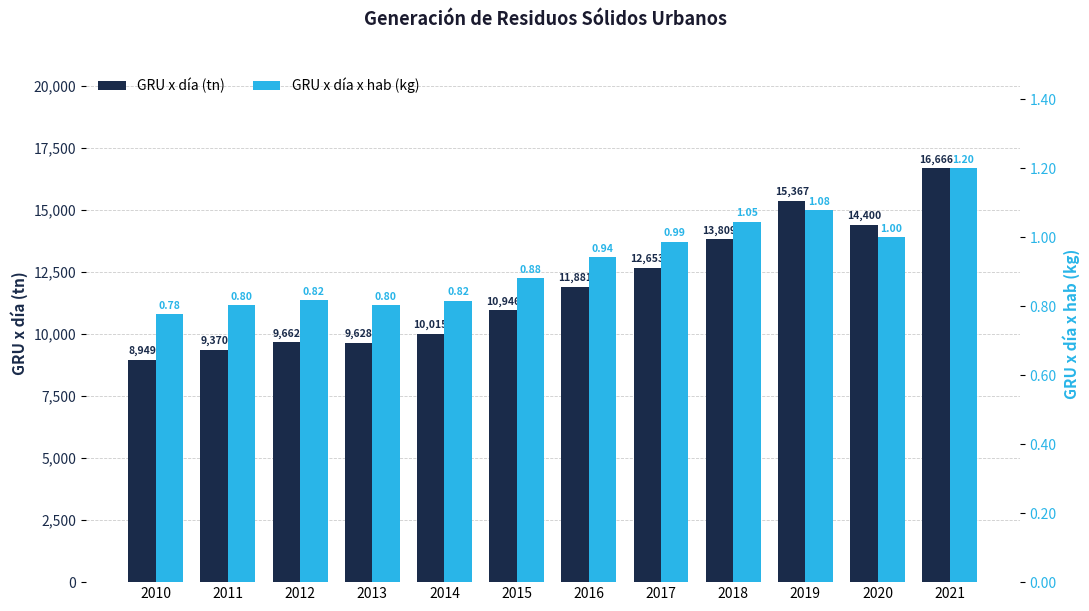

What is the value of the GRU x día (tn) bar at the 2nd from the left?

9370.5